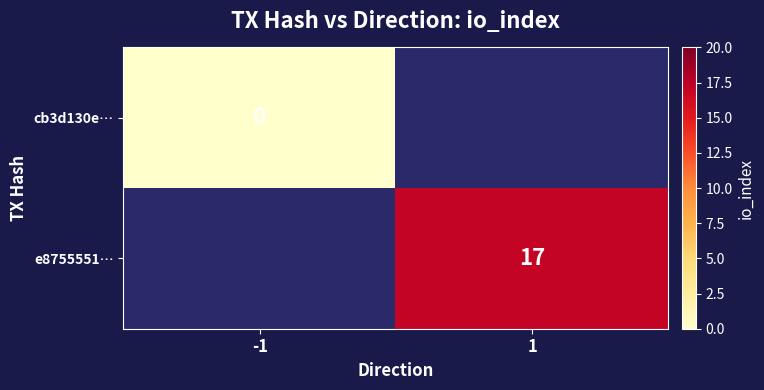

True or false: e8755551… has a value of 4.3 at 1.

False